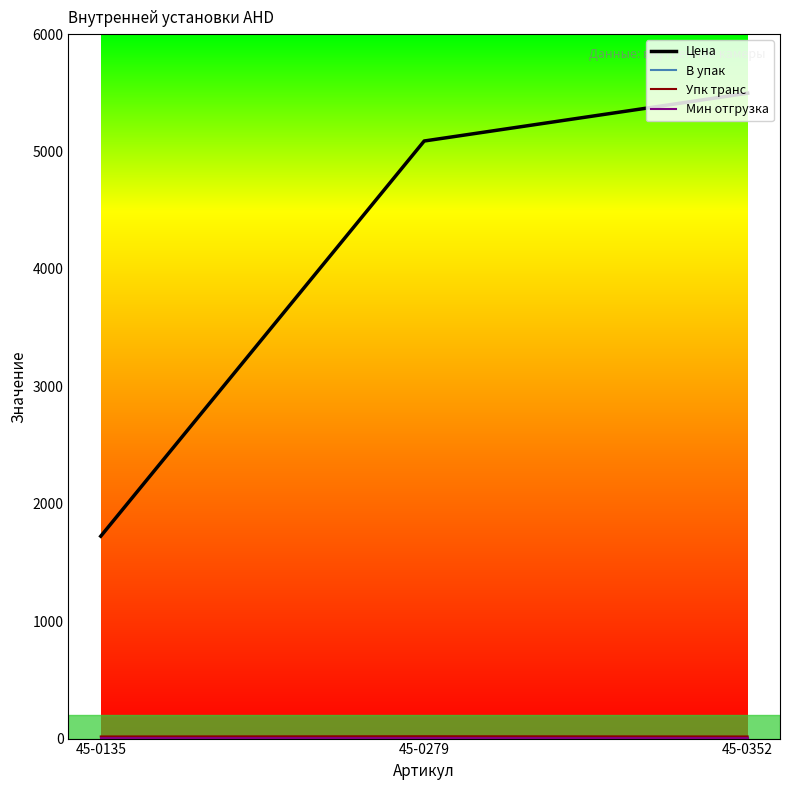

At how many categories does at least one series exceed 2567?

2